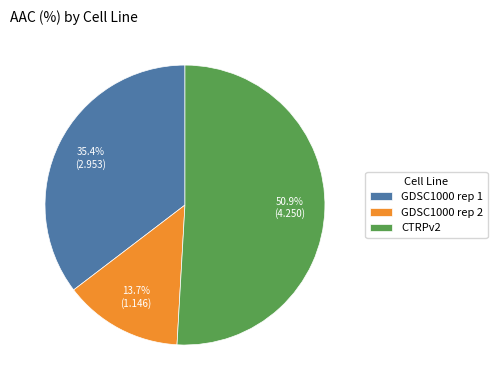

Rank the categories by value from lowest to highest.

GDSC1000 rep 2, GDSC1000 rep 1, CTRPv2